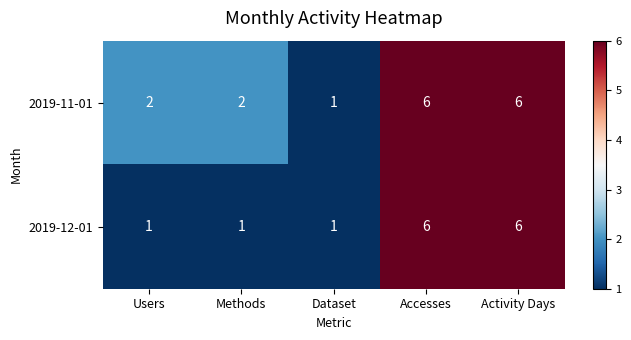

How many 2019-11-01 values are between 2 and 6?

4